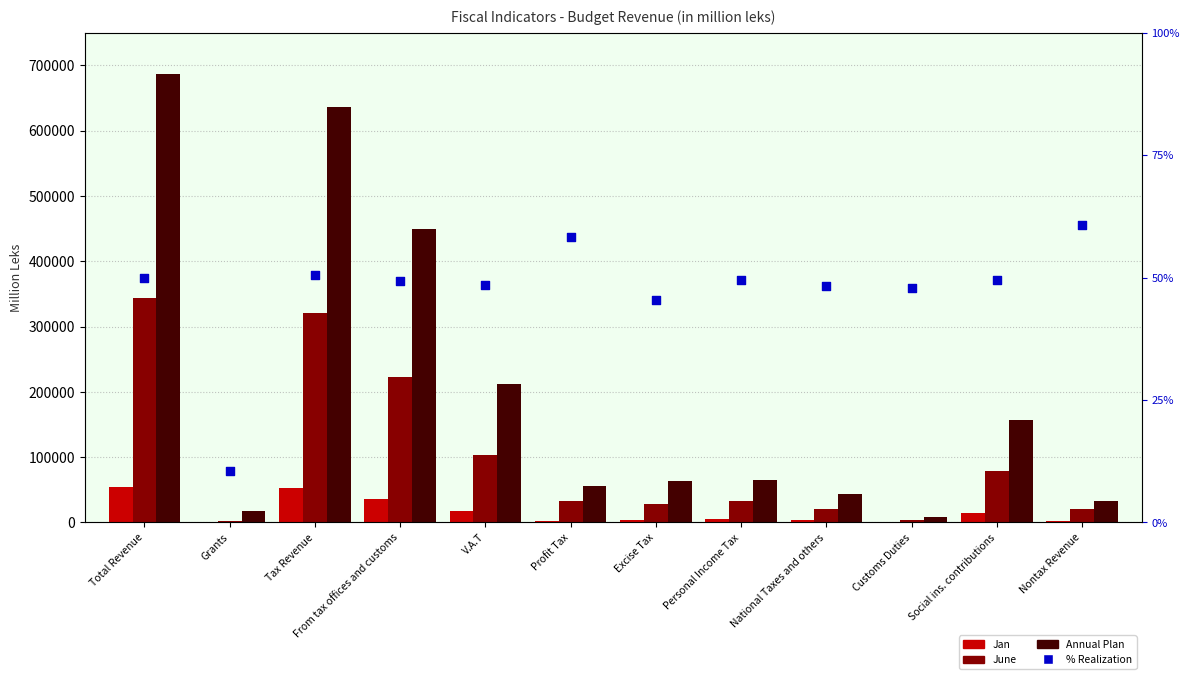

Which series has the largest Y range (max minus min)?

Annual Plan